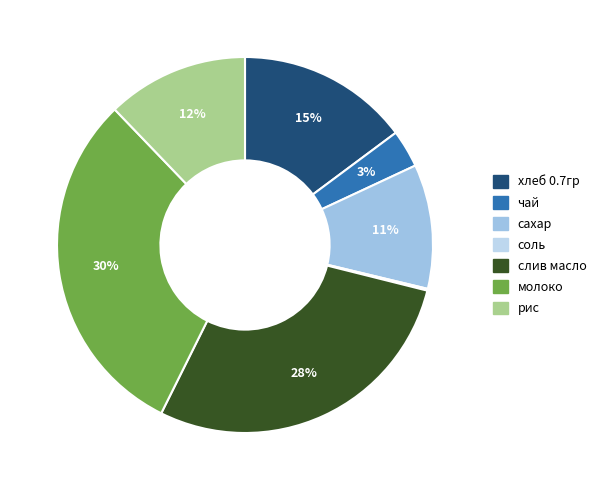

Which category has the smallest portion of the pie?

соль